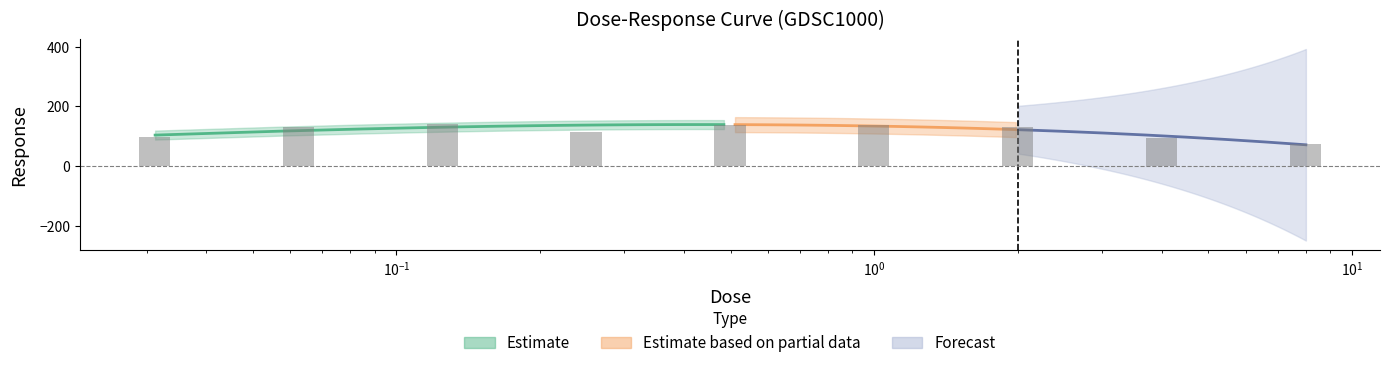

How many bars are there in total?

9